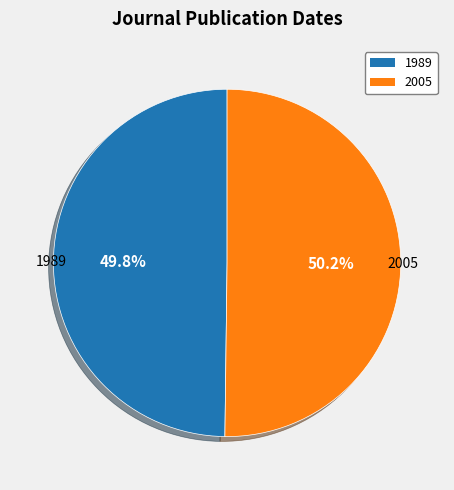

Is there a majority slice in this chart?

Yes